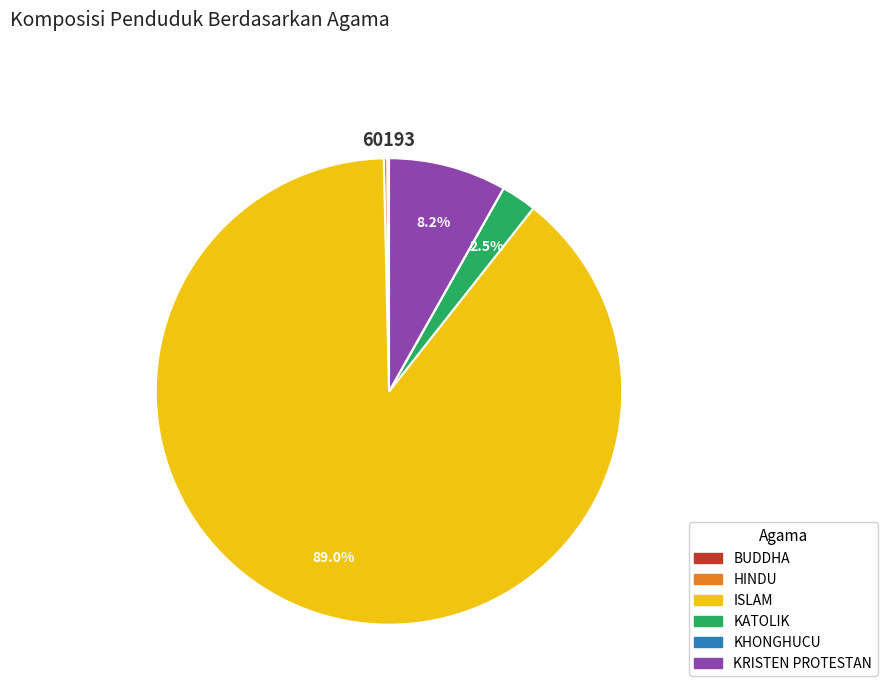

Does any single category account for the majority?

Yes